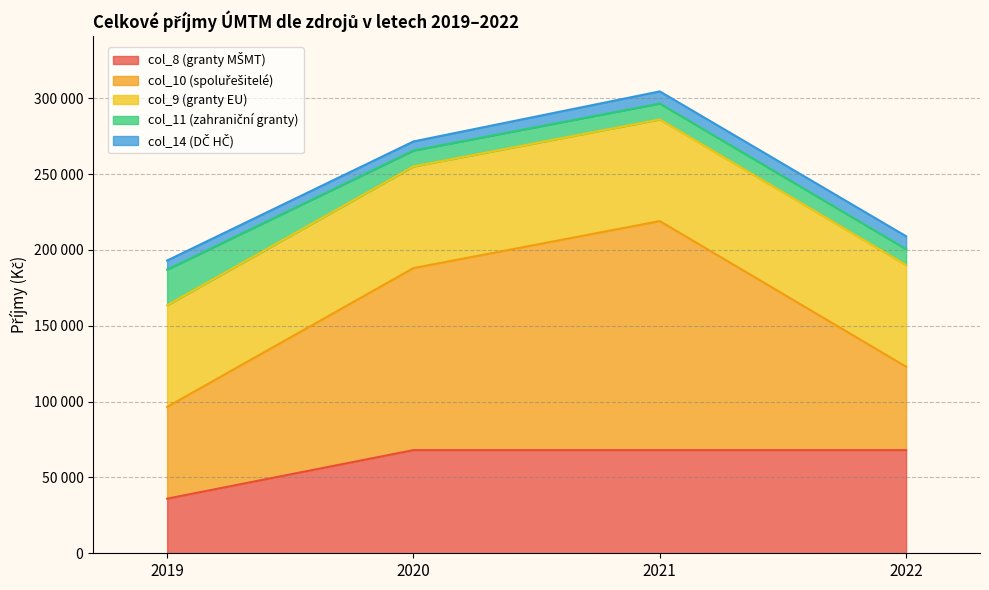

True or false: col_11 (zahraniční granty) has more than 2 interior local peaks.

False